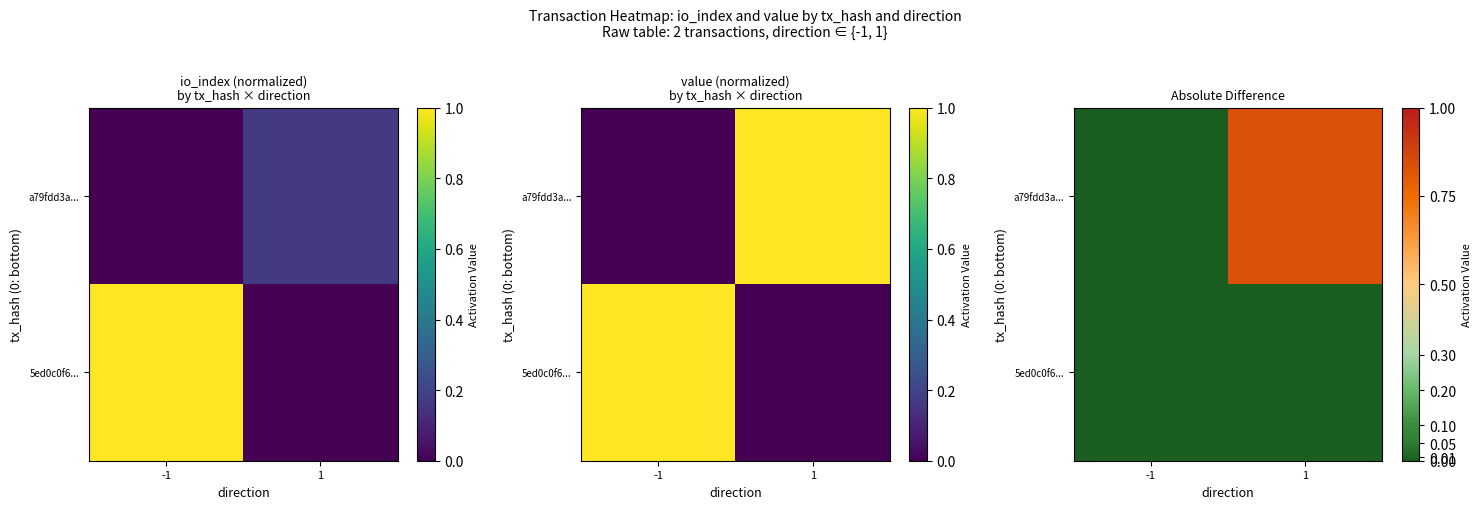

True or false: 5ed0c0f6... has a value of 0.0 at 1.

True